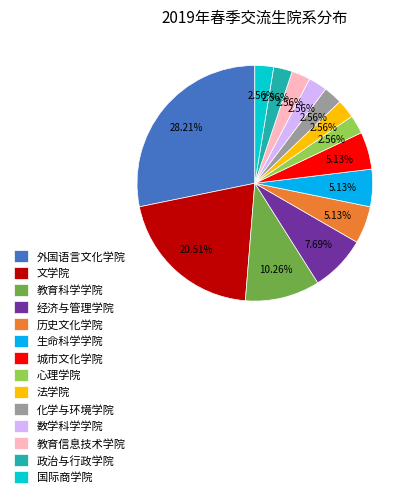

Combined, do 国际商学院 and 心理学院 account for over 50%?

No